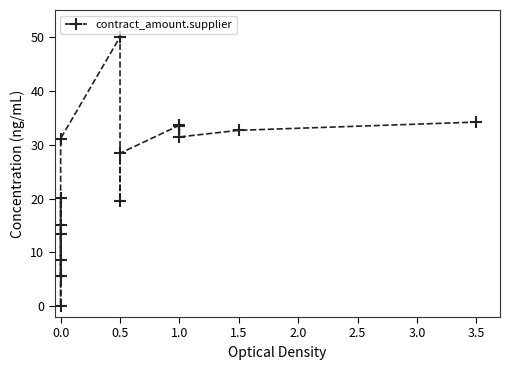

True or false: the data has more than 2 interior local peaks.

True